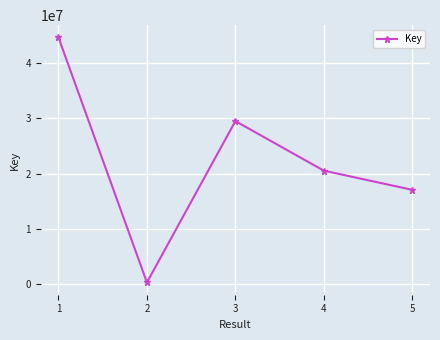

The chart shows a value of 29494886 at 3. True or false?

True